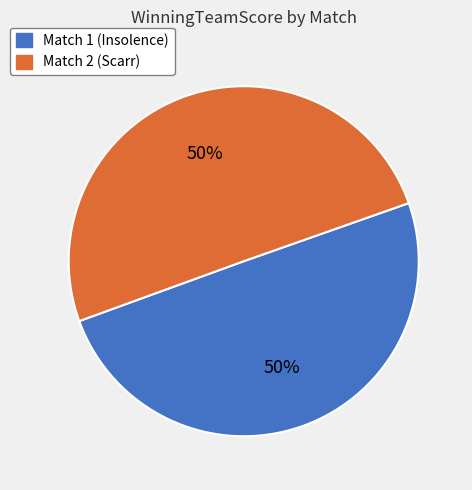

To the nearest percent, what portion does Match 2 (Scarr) represent?

50%